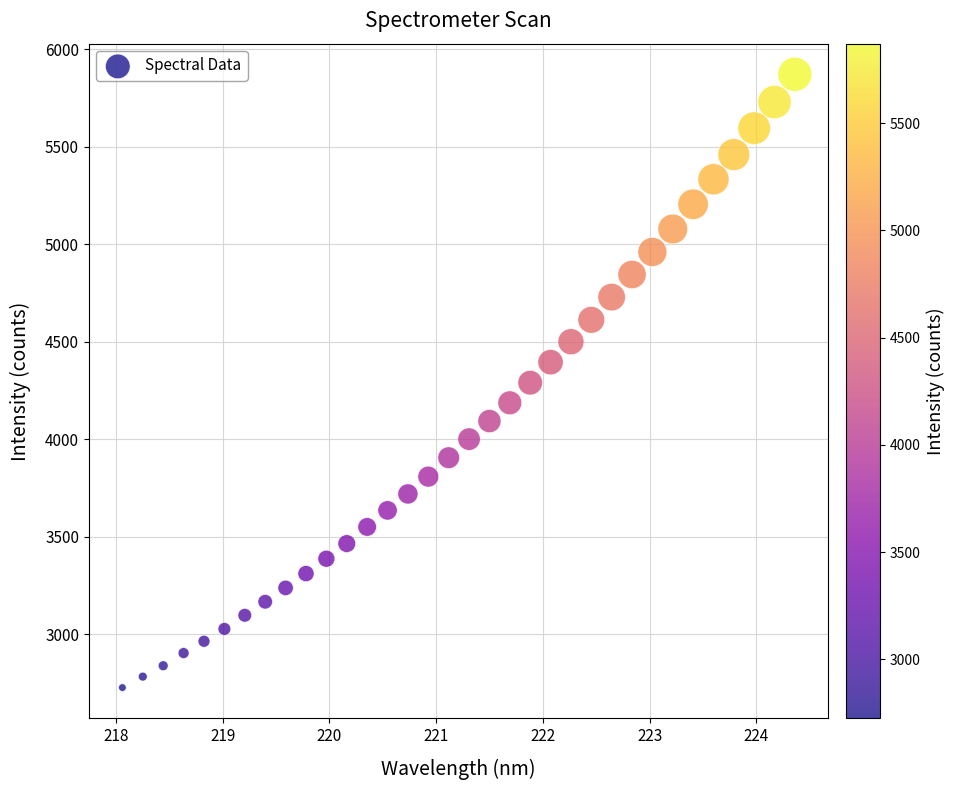

What is the range of X values (max minus min)?

6.3